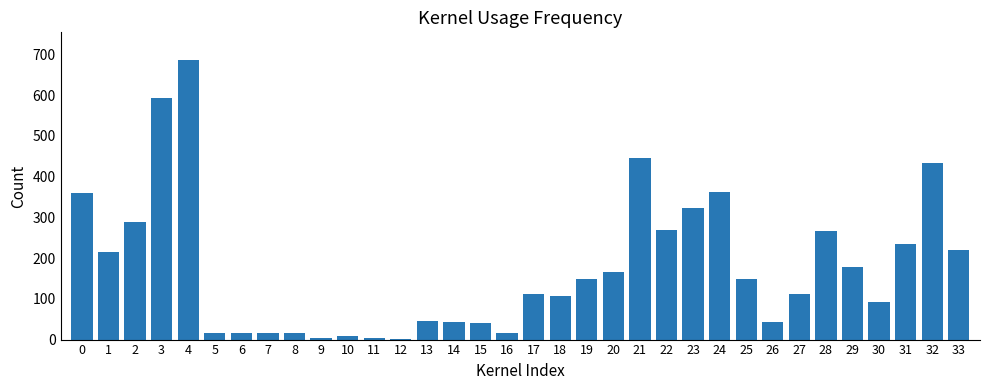

What is the change in value from 3 to 22?

-325